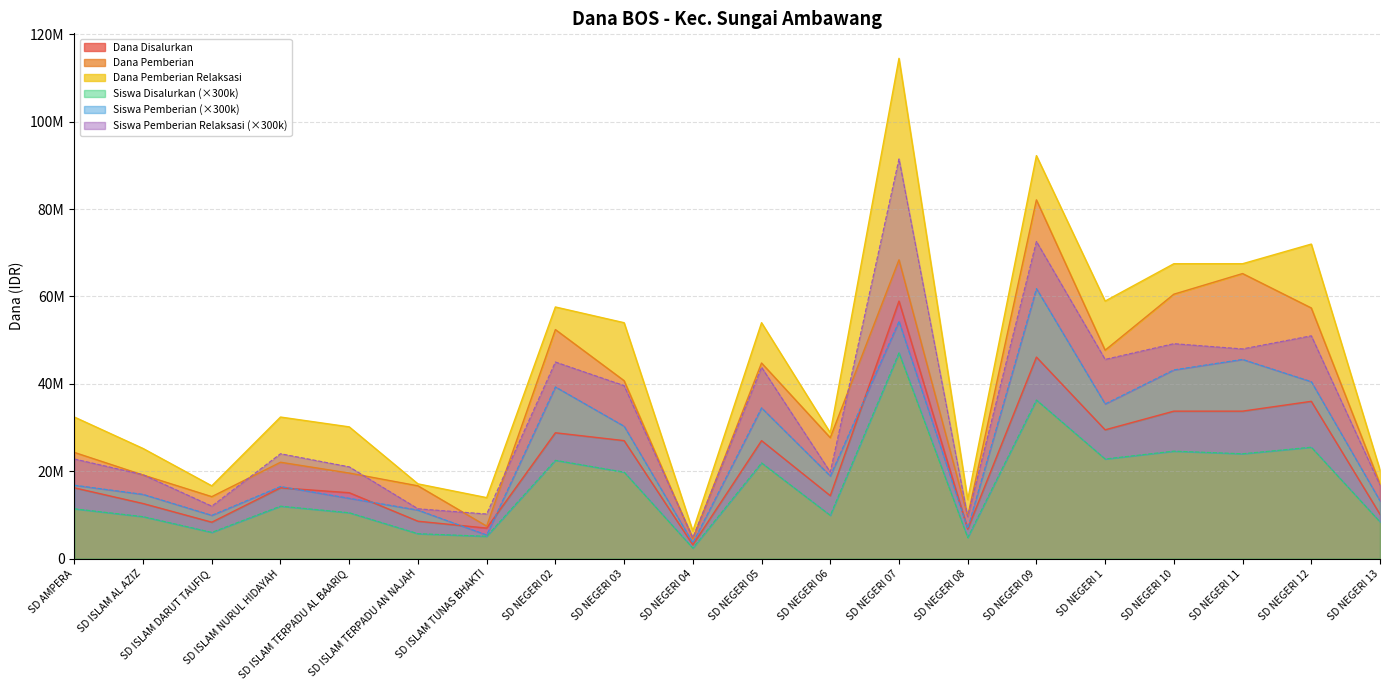

Which has a higher value, SD NEGERI 02 or SD NEGERI 07?

SD NEGERI 07